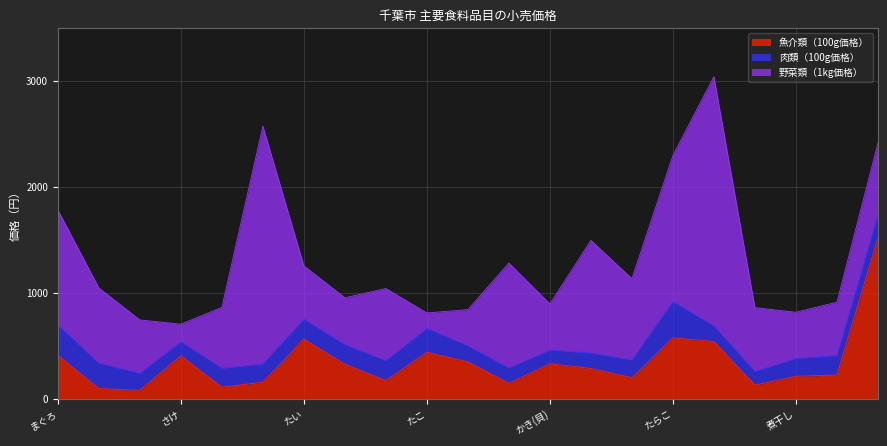

What is the label of the 19th point from the right?

いわし